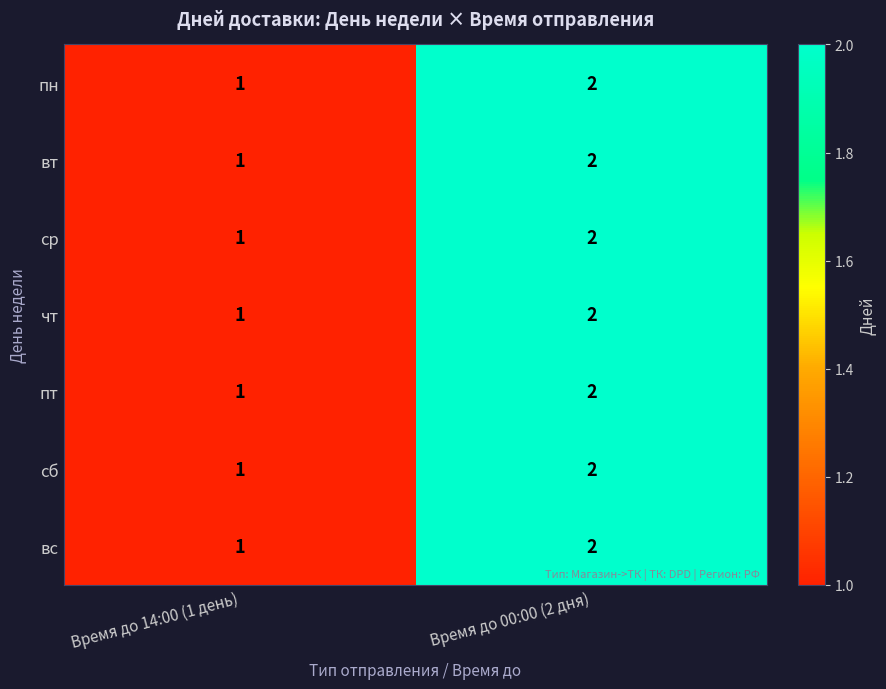

Where is вс nearest to the value 1?

Время до 14:00 (1 день)